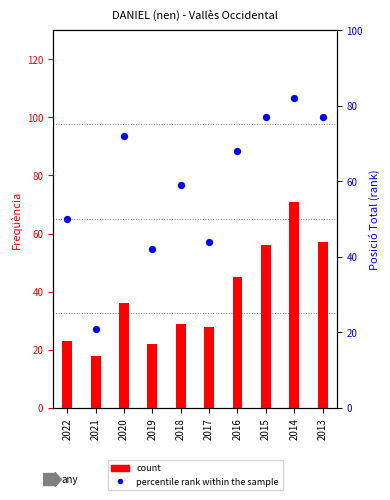

At which category is the sum across all series the highest?

2014